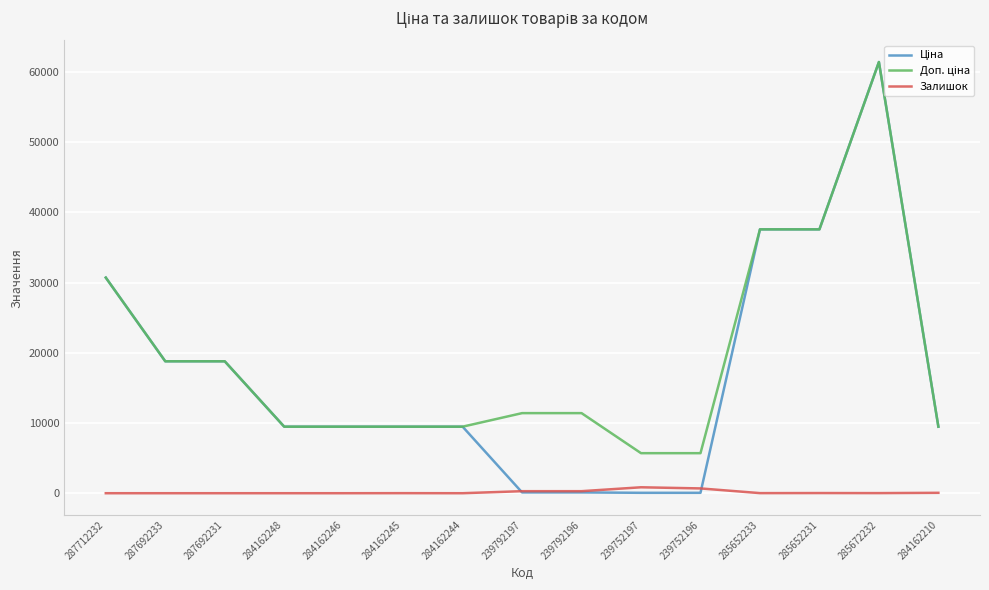

What is the greatest value displayed?

61434.3